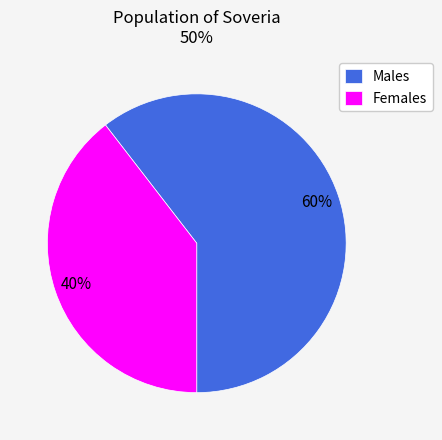

To the nearest percent, what is the combined percentage of Females and Males?

100%